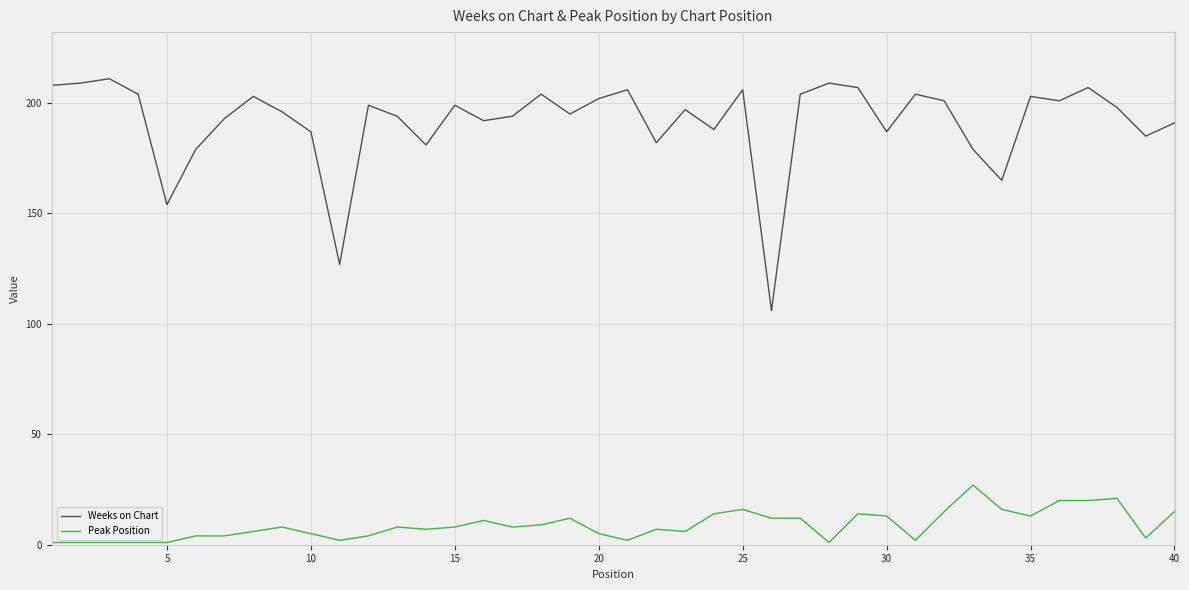

What is the minimum value for Weeks on Chart?

106